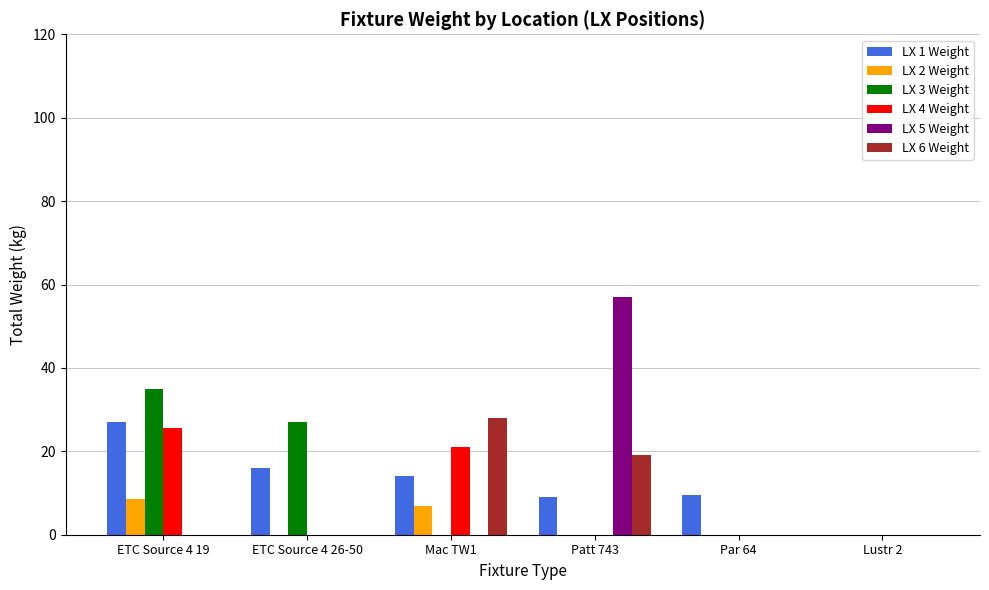

What is the sum of the LX 6 Weight values at Patt 743 and Lustr 2?

19.0